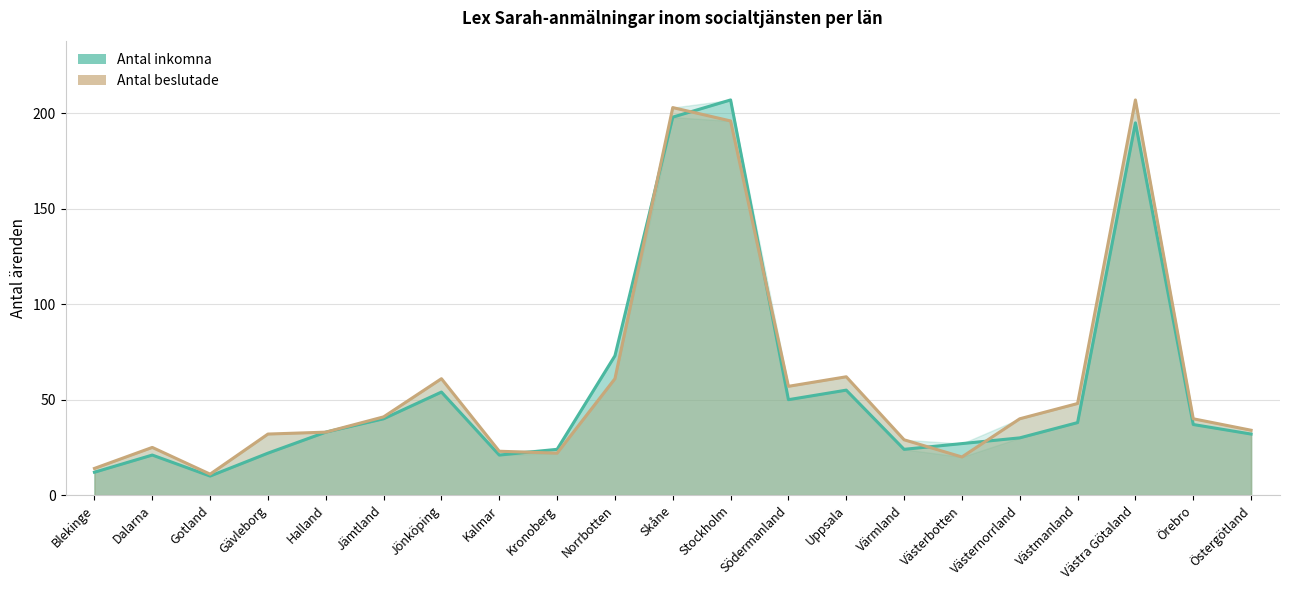

Which category has the lowest value in the Antal beslutade series?

Gotland